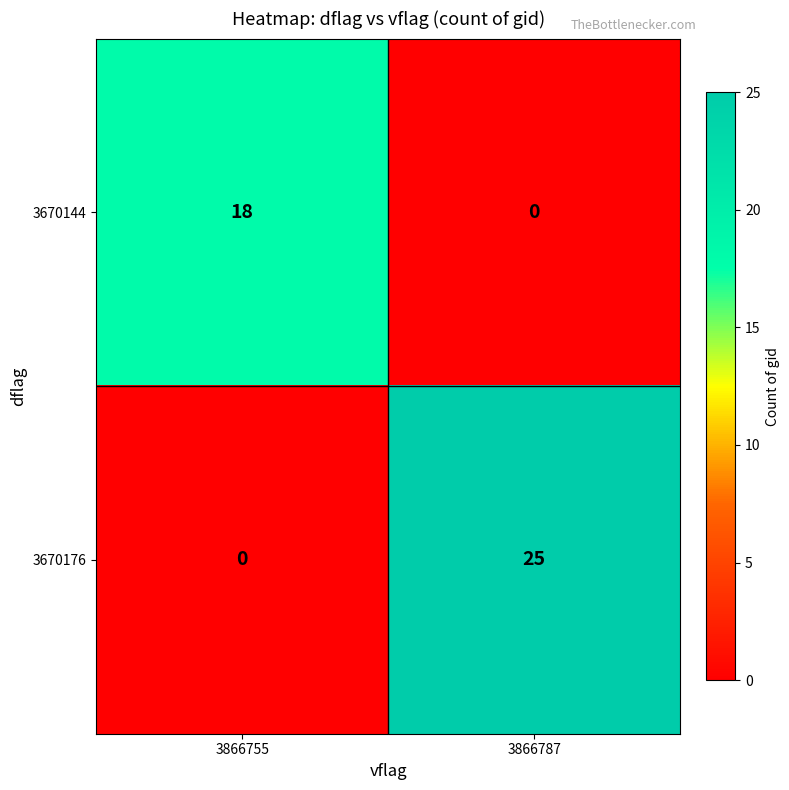

Which series changed the most between 3866755 and 3866787?

3670176